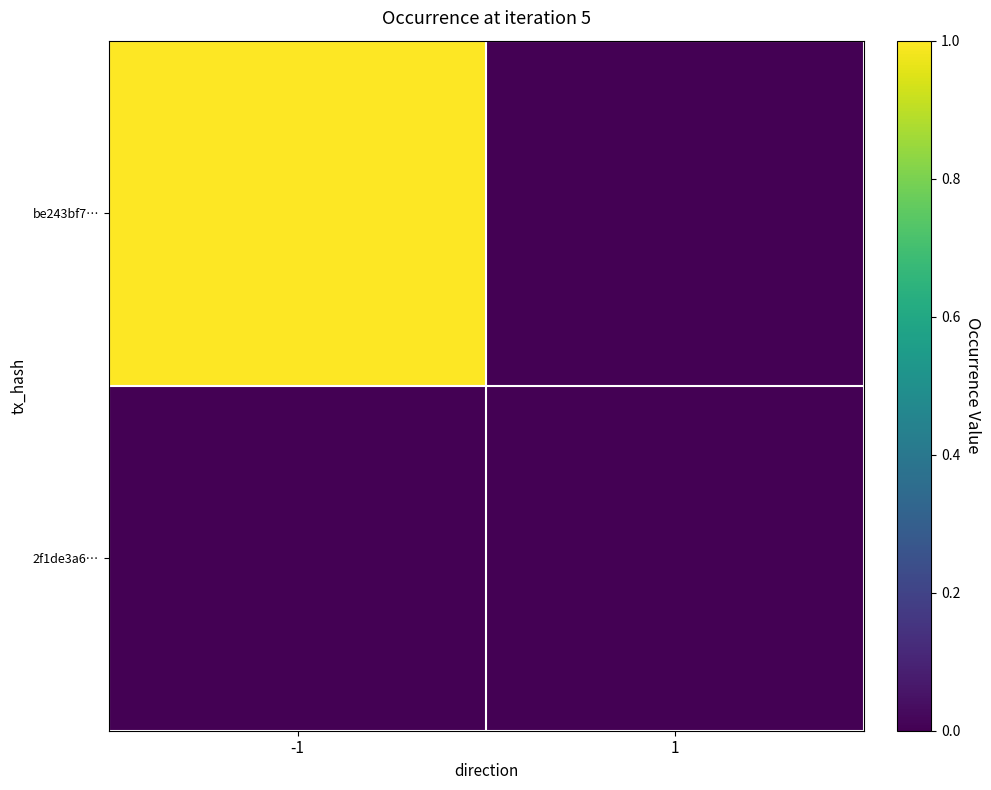

Between 1 and -1, which is larger?

-1